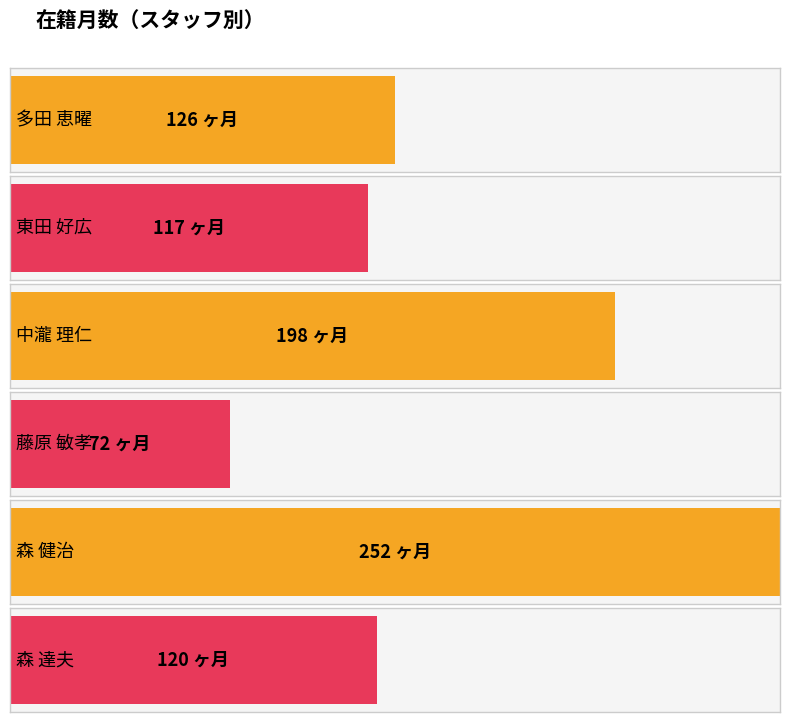

Are the bars grouped side by side (vs. stacked)?

No